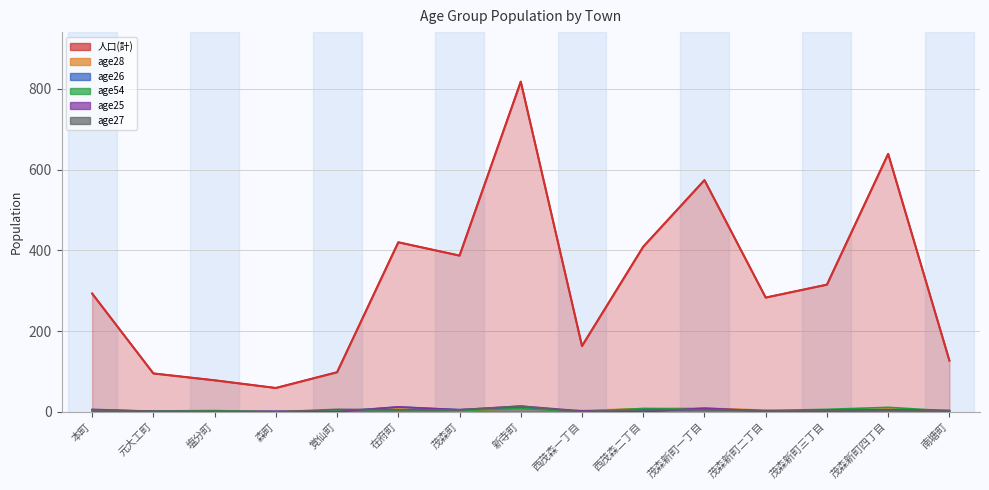

The age28 series shows 2 at 在府町. True or false?

False